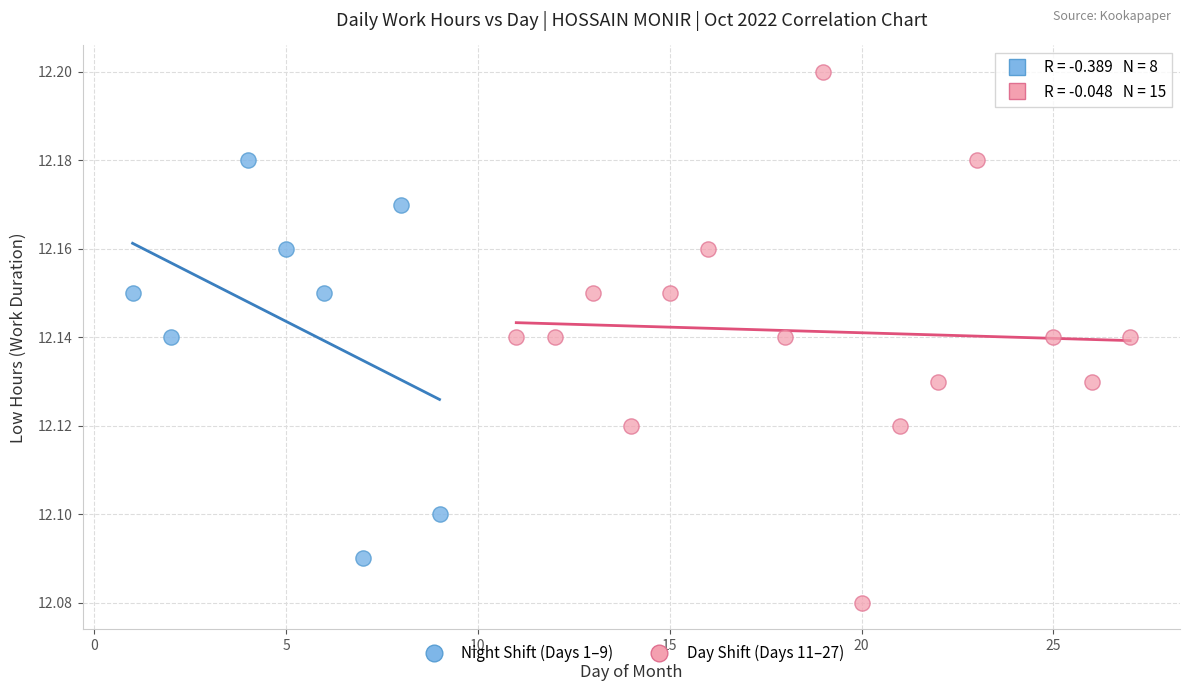

Which series has the widest spread of Y values?

Day Shift (Days 11–27)